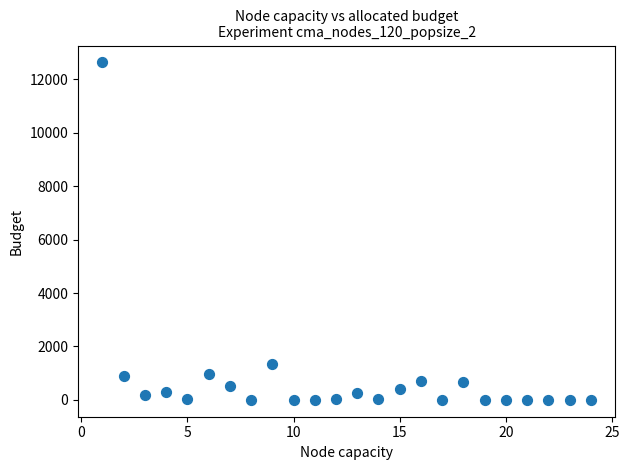

What Y value in the scatter plot is closest to 6317?

1353.8